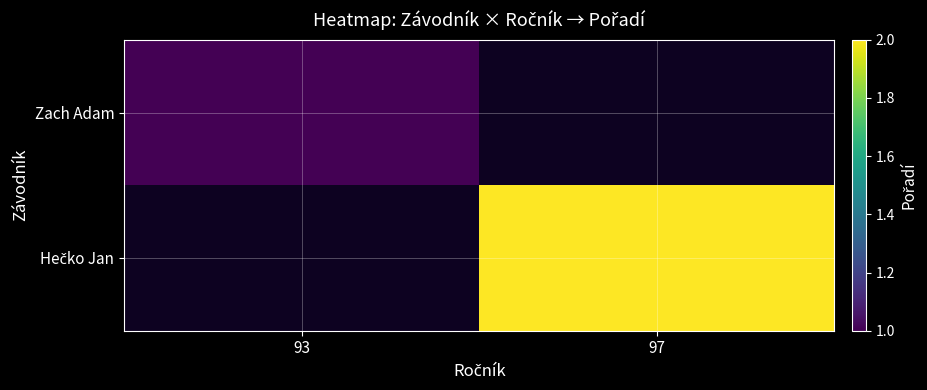

Between 93 and 97, which is larger?

97